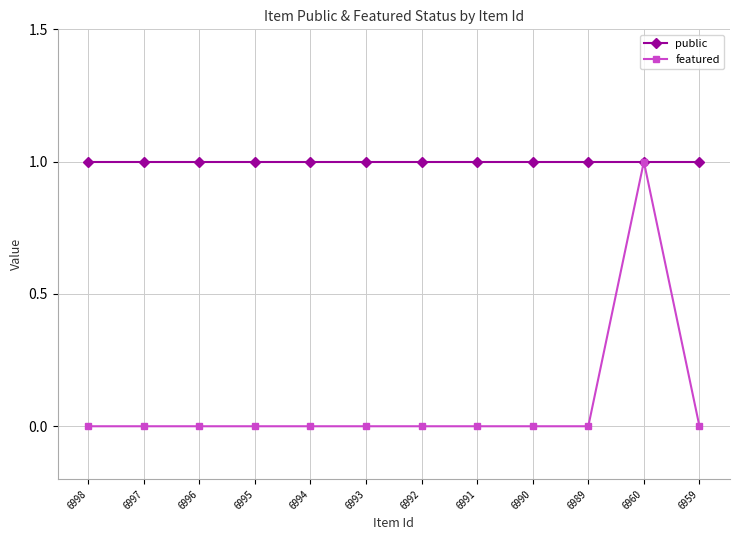

At how many categories does at least one series exceed 0?

12